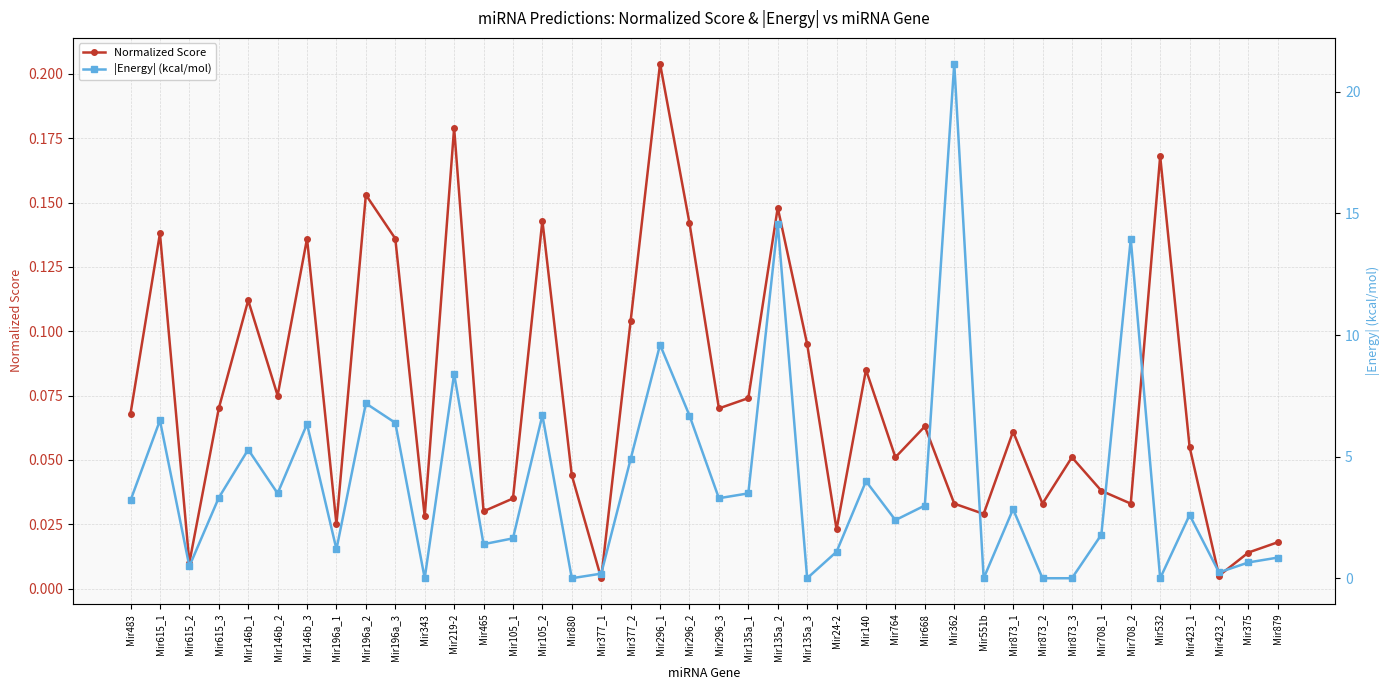

The Normalized Score series shows 0.0 at Mir880. True or false?

True